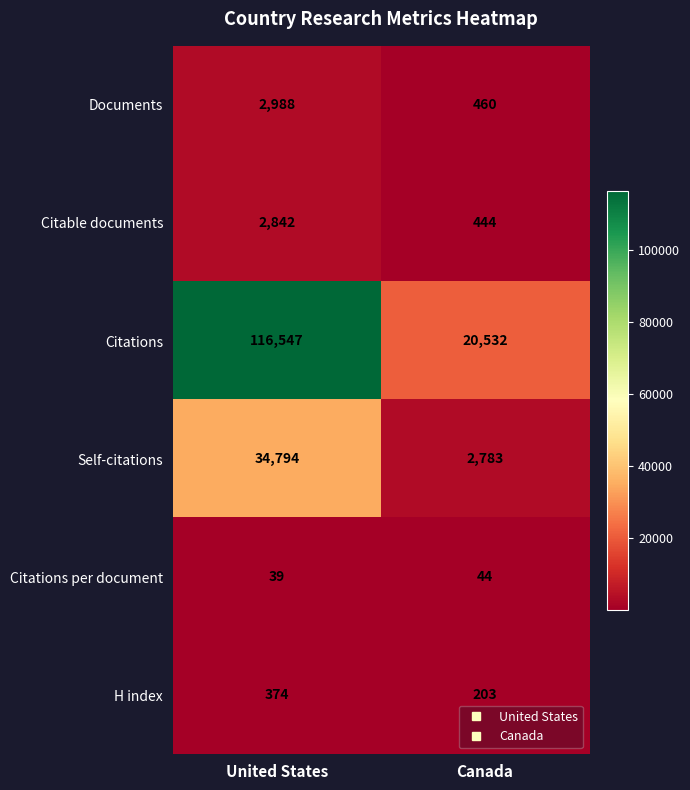

Which category has the highest value across all series?

United States